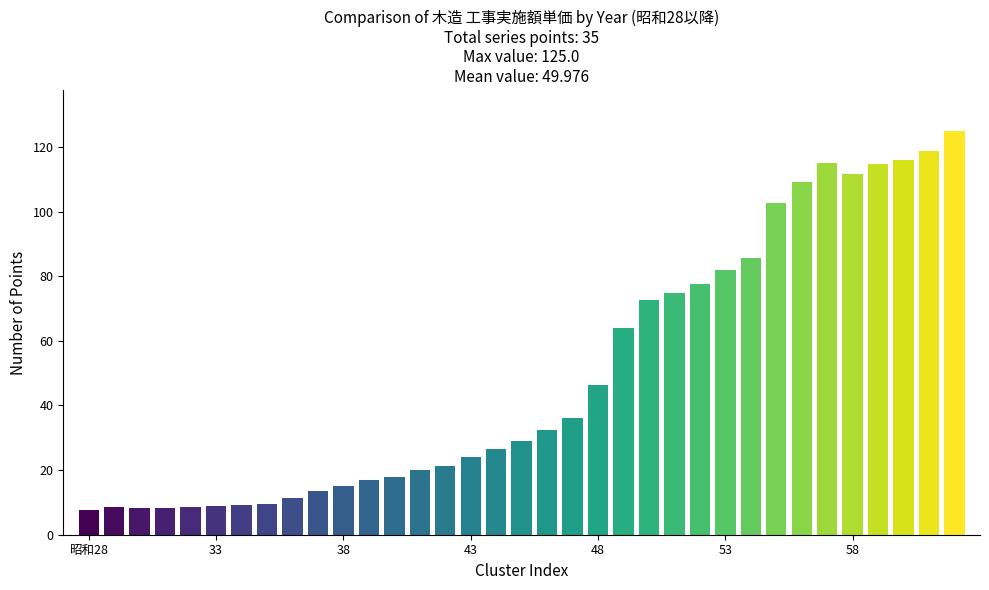

What is the maximum value shown in the chart?

125.0